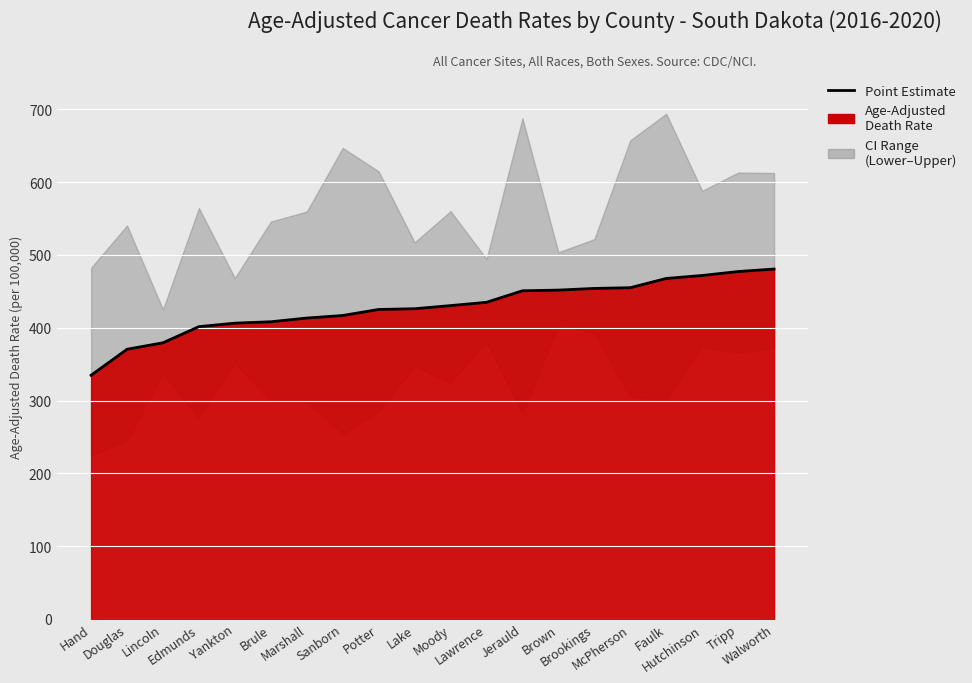

Rank the categories by value from highest to lowest.

Walworth, Tripp, Hutchinson, Faulk, McPherson, Brookings, Brown, Jerauld, Lawrence, Moody, Lake, Potter, Sanborn, Marshall, Brule, Yankton, Edmunds, Lincoln, Douglas, Hand